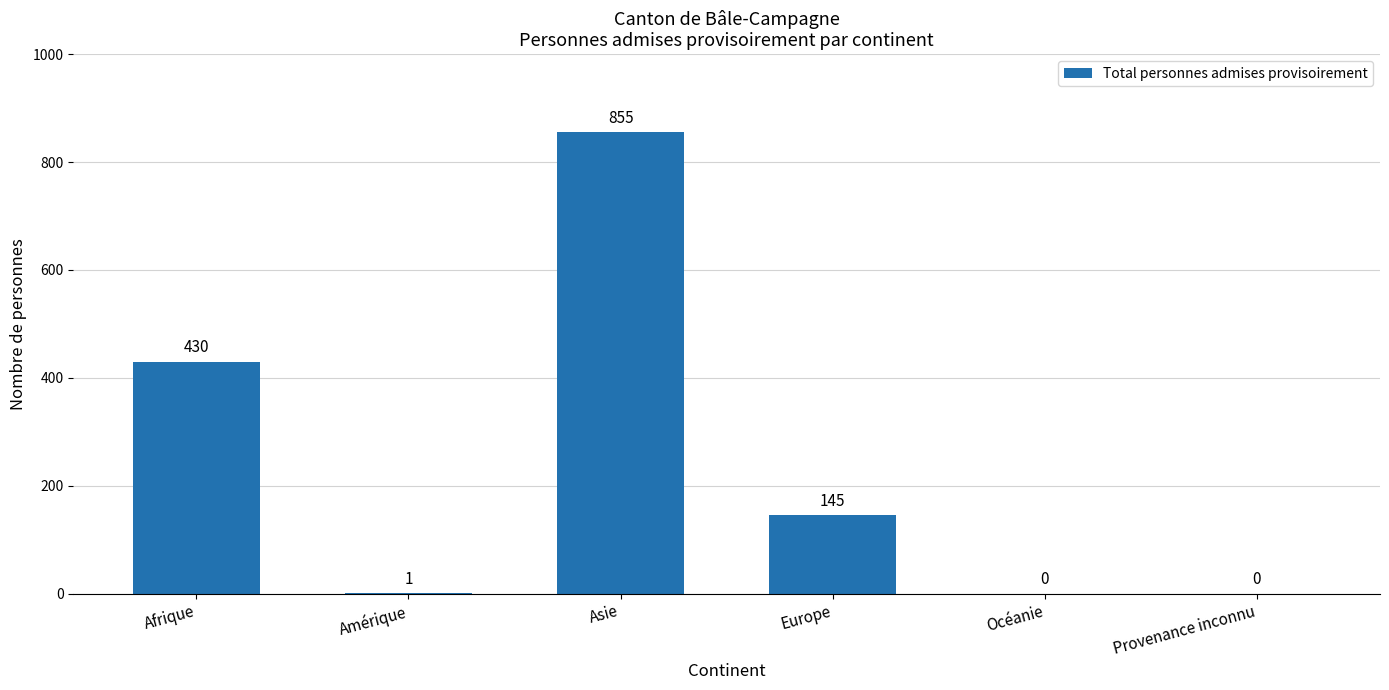

What is the sum of the values at Asie and Europe?

1000